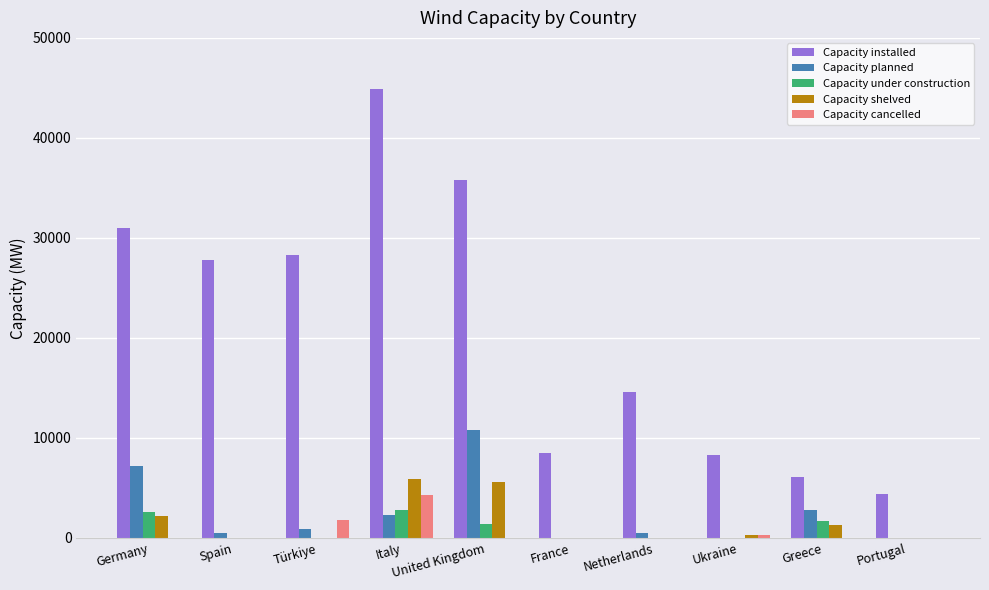

What is the sum of all Capacity installed values?

209530